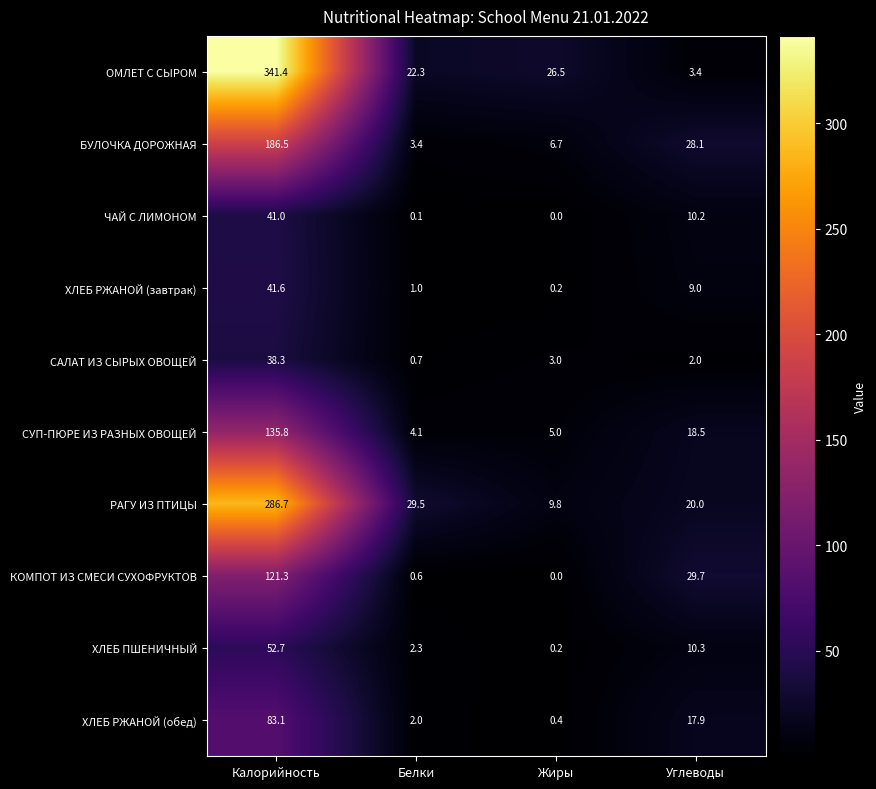

What is the difference between the highest and lowest values at Белки?

29.4